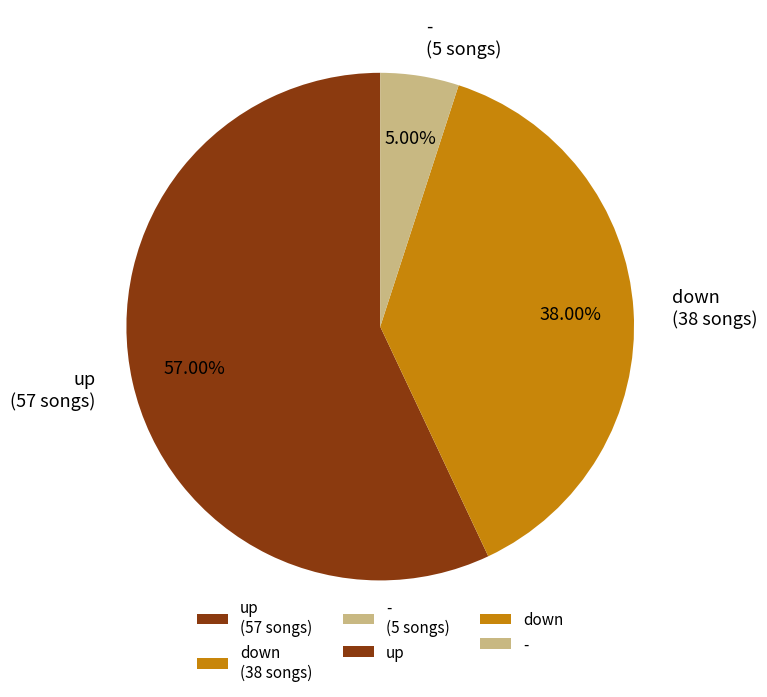

What percentage is the up slice, to the nearest percent?

57%